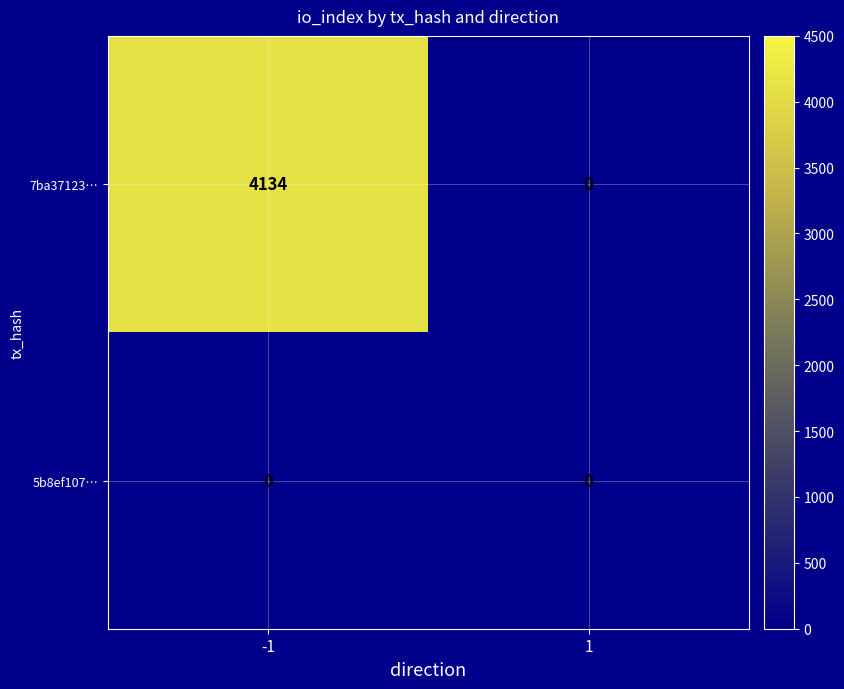

What is the highest value of the 7ba37123… series?

4134